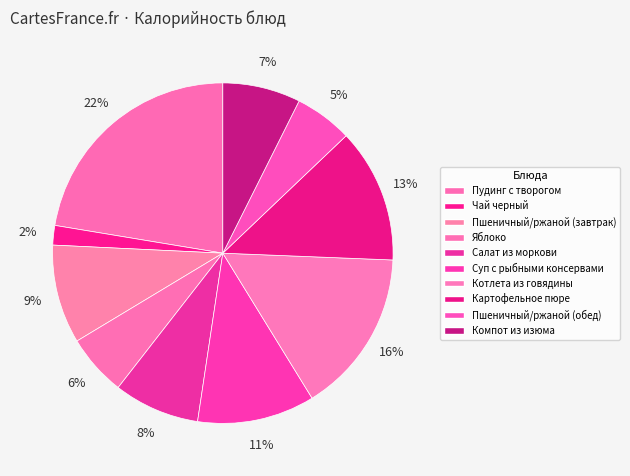

Is there any slice that represents more than half of the pie?

No